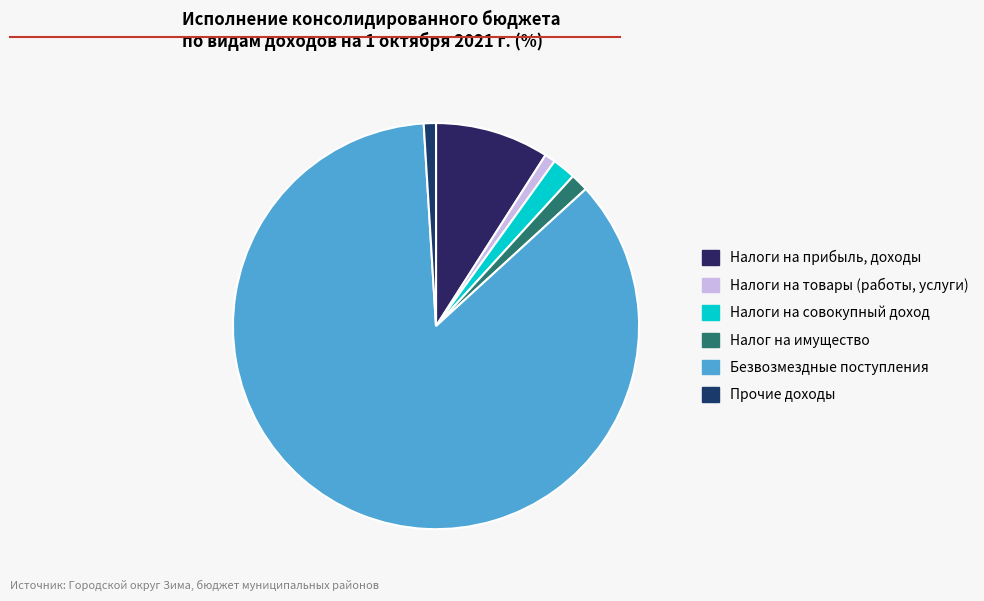

Rank the categories by value from lowest to highest.

НАЛОГИ НА ТОВАРЫ (РАБОТЫ, УСЛУГИ), ПРОЧИЕ ДОХОДЫ, НАЛОГ НА ИМУЩЕСТВО, НАЛОГИ НА СОВОКУПНЫЙ ДОХОД, НАЛОГИ НА ПРИБЫЛЬ, ДОХОДЫ, БЕЗВОЗМЕЗДНЫЕ ПОСТУПЛЕНИЯ